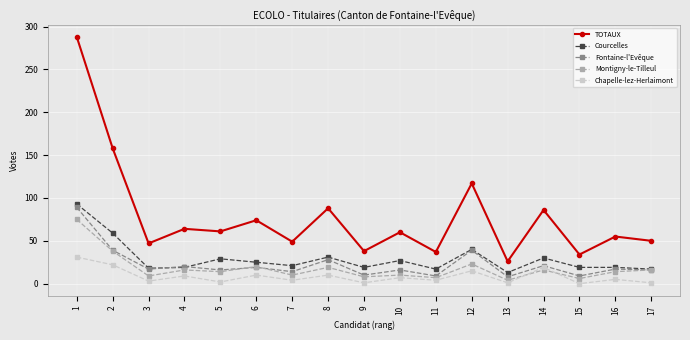

At how many categories does at least one series exceed 269?

1